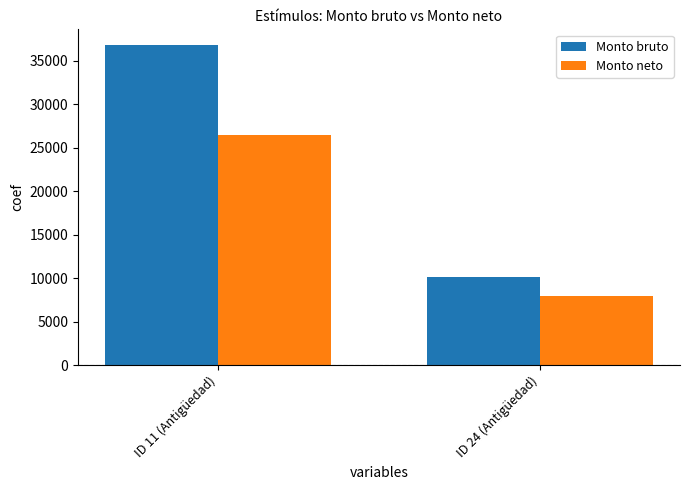

What is the lowest value of the Monto bruto series?

10083.4